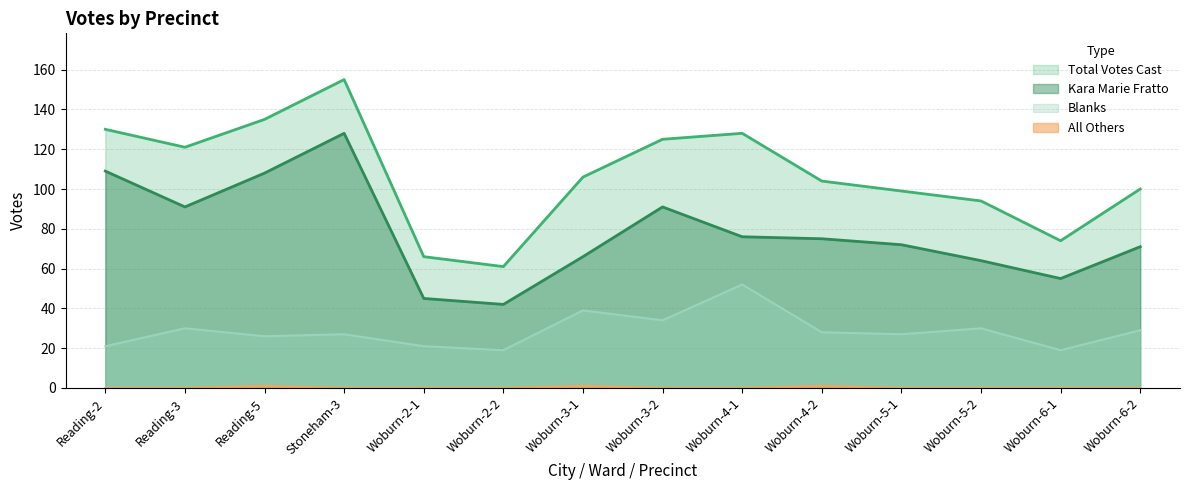

At which category is the sum across all series the highest?

Stoneham-3